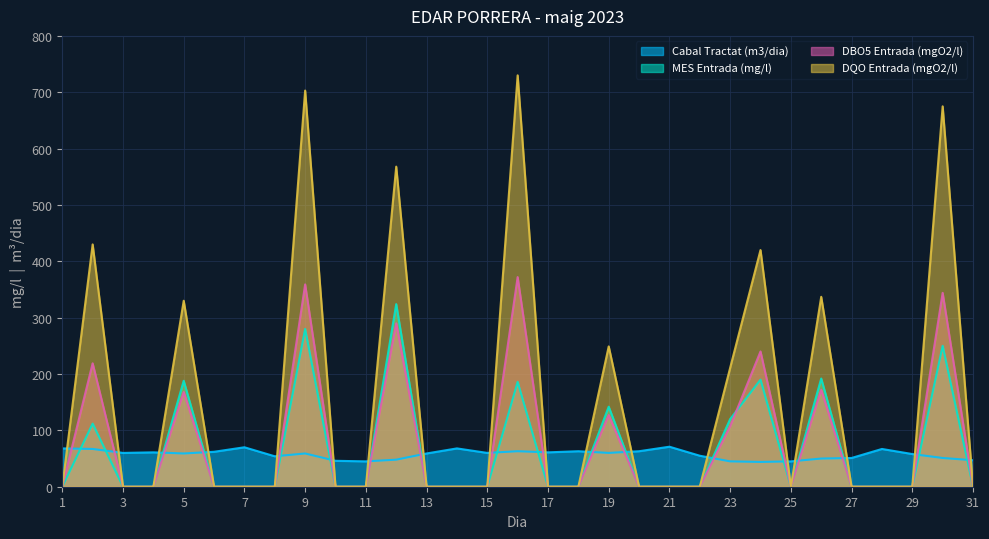

At which label does DQO Entrada (mgO2/l) reach its peak?

16